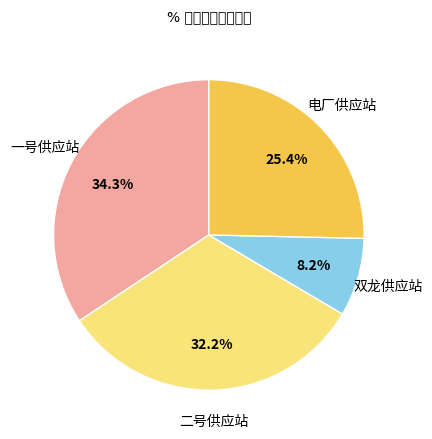

How many segments does this pie chart have?

4